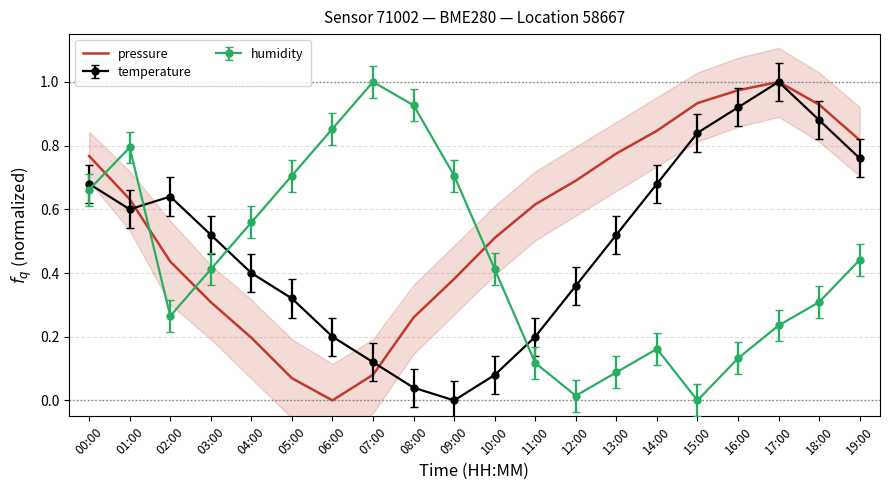

What is the sum of the values at 19:00 and 02:00?

1.3